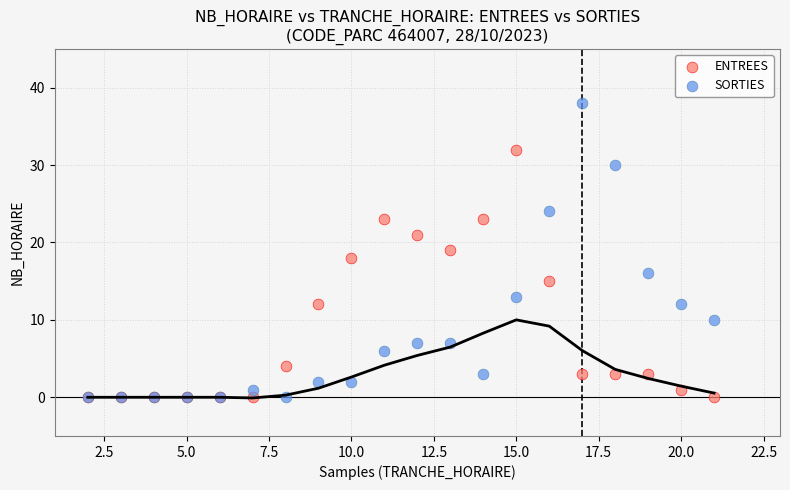

What are all the series names shown in the legend?

ENTREES, SORTIES